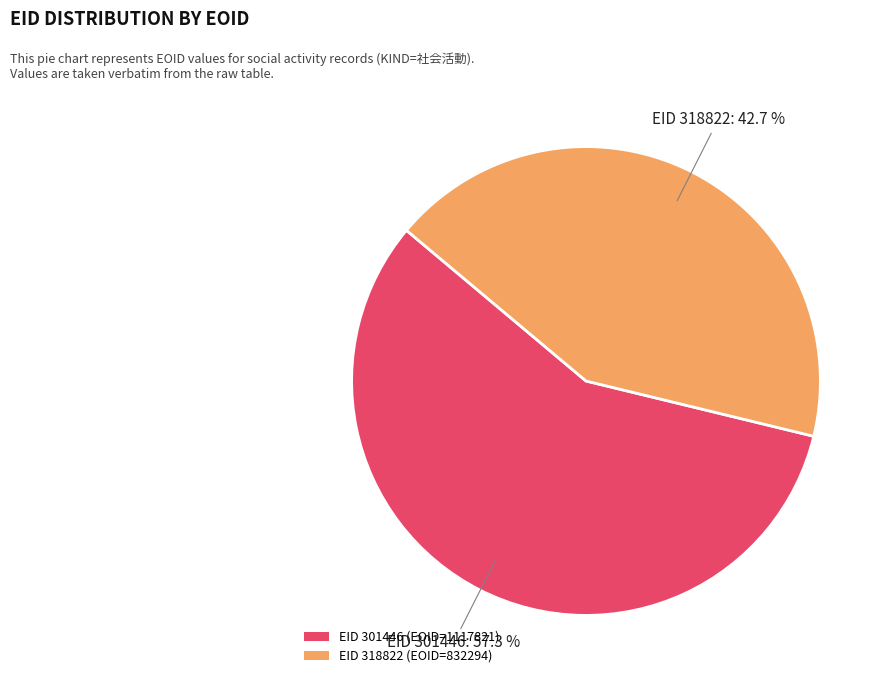

What is the smallest slice in the pie chart?

EID 318822 (EOID=832294)